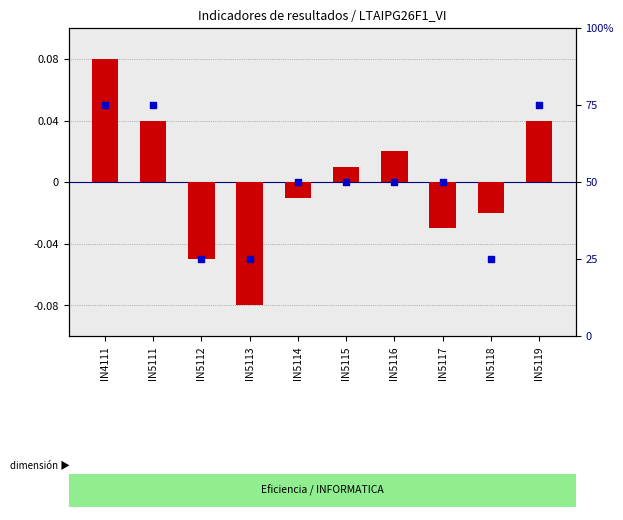

Which series reaches the minimum Y coordinate?

transformed count